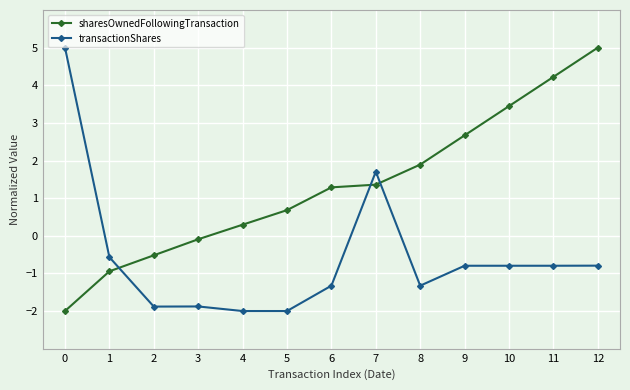

What is the sum of all sharesOwnedFollowingTransaction values?

17.3